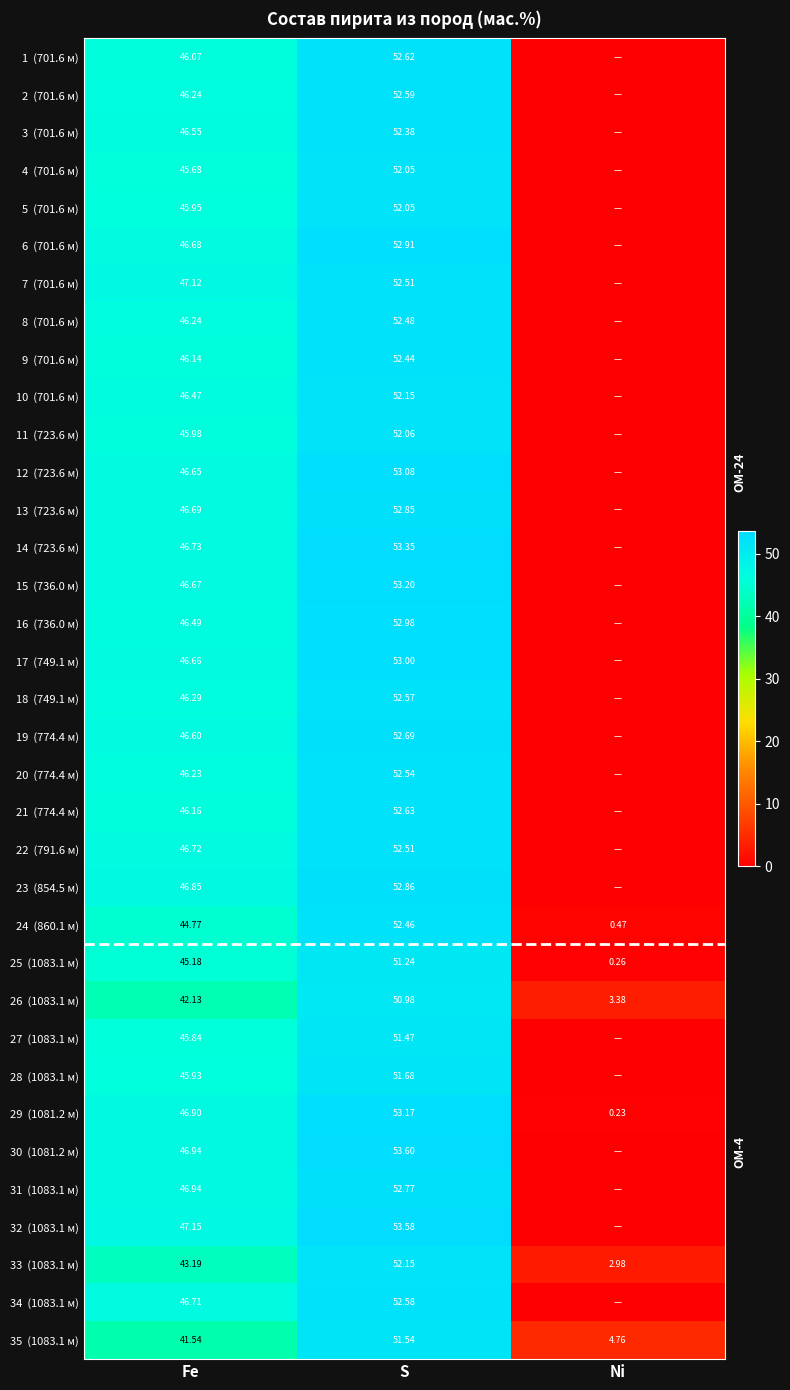

Count the number of data series in this chart.

35